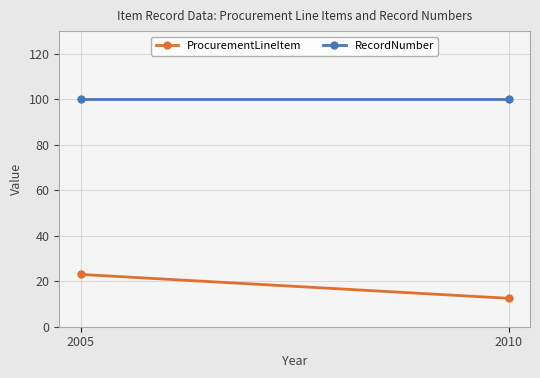

Reading right to left, list all the values displayed in this chart.

ProcurementLineItem: 2010=12.5	2005=23.0
RecordNumber: 2010=100.0	2005=100.0